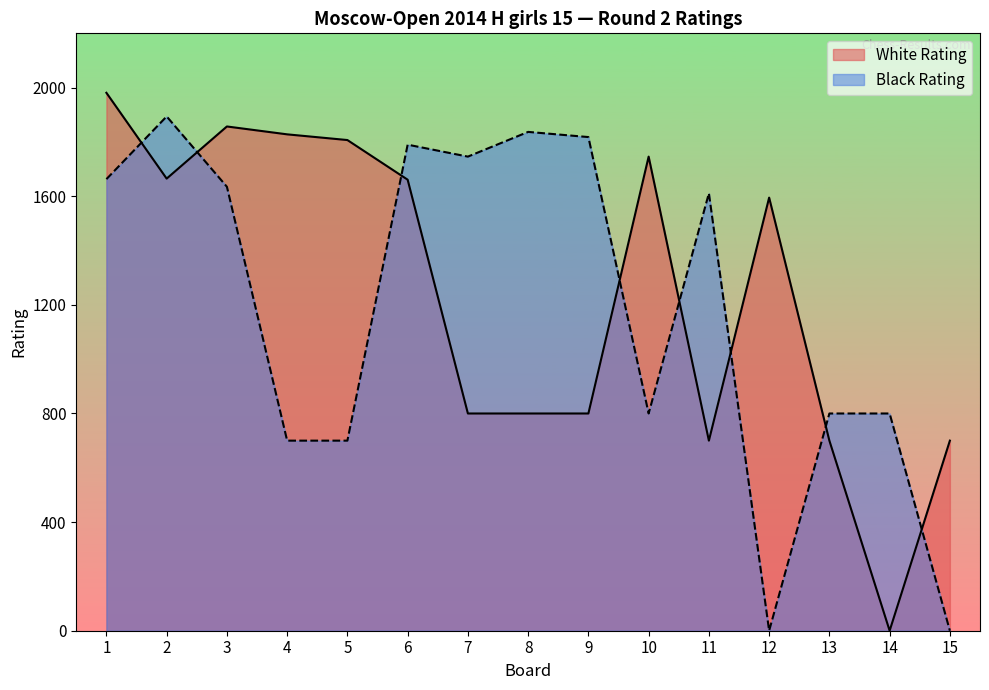

What is the maximum value for White Rating?

1981